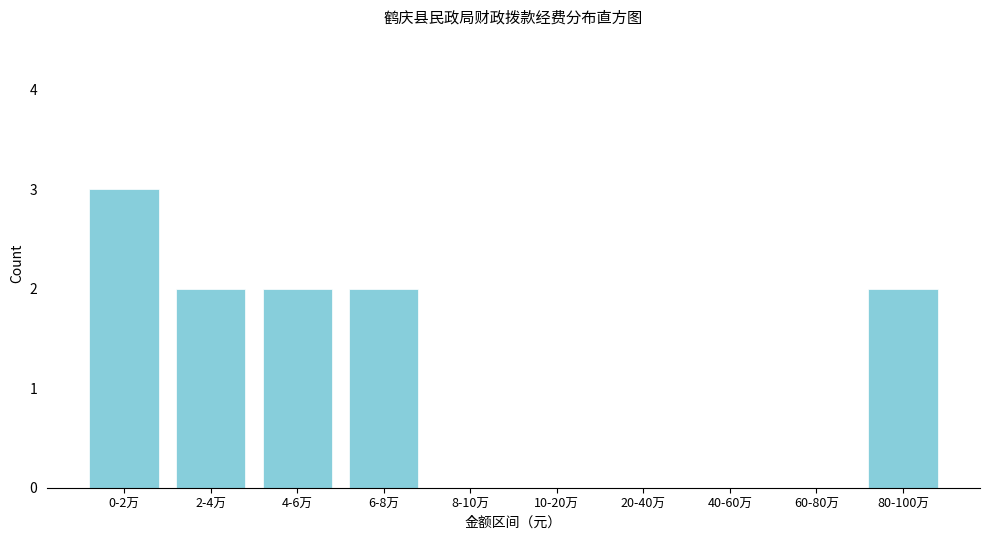

Reading right to left, what are all the values shown in this chart?

80-100万=2	60-80万=0	40-60万=0	20-40万=0	10-20万=0	8-10万=0	6-8万=2	4-6万=2	2-4万=2	0-2万=3